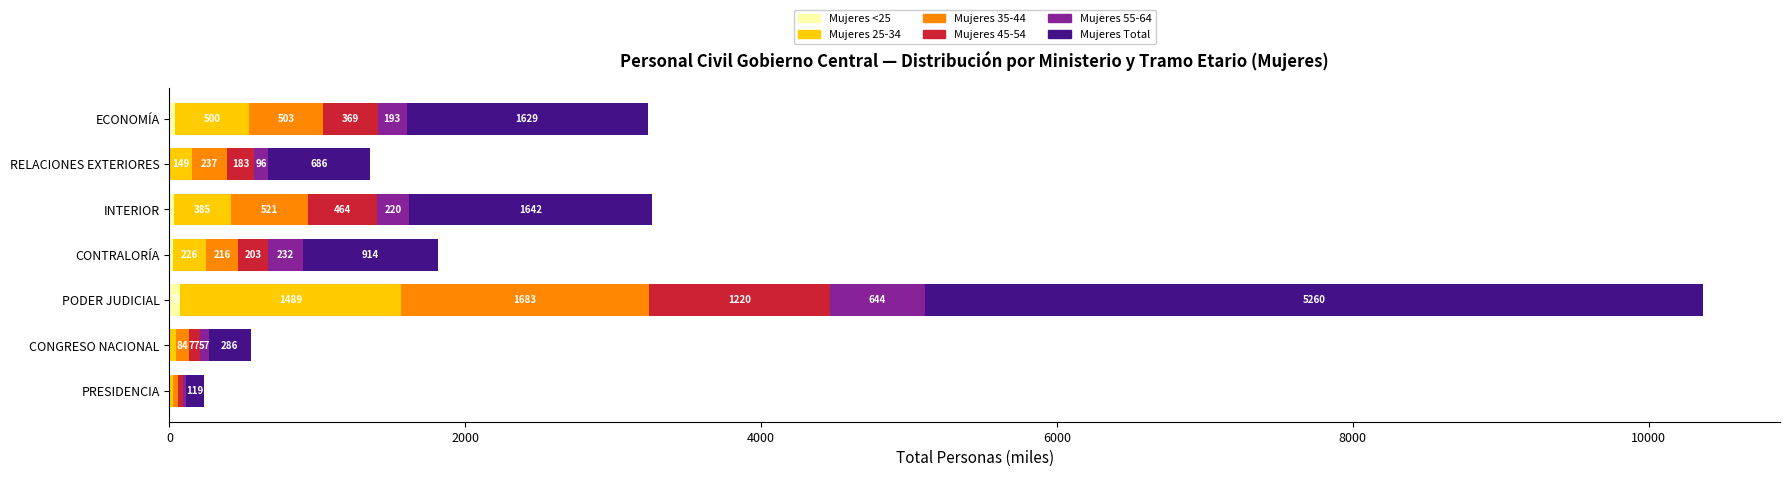

At which category is the sum across all series the highest?

PODER JUDICIAL